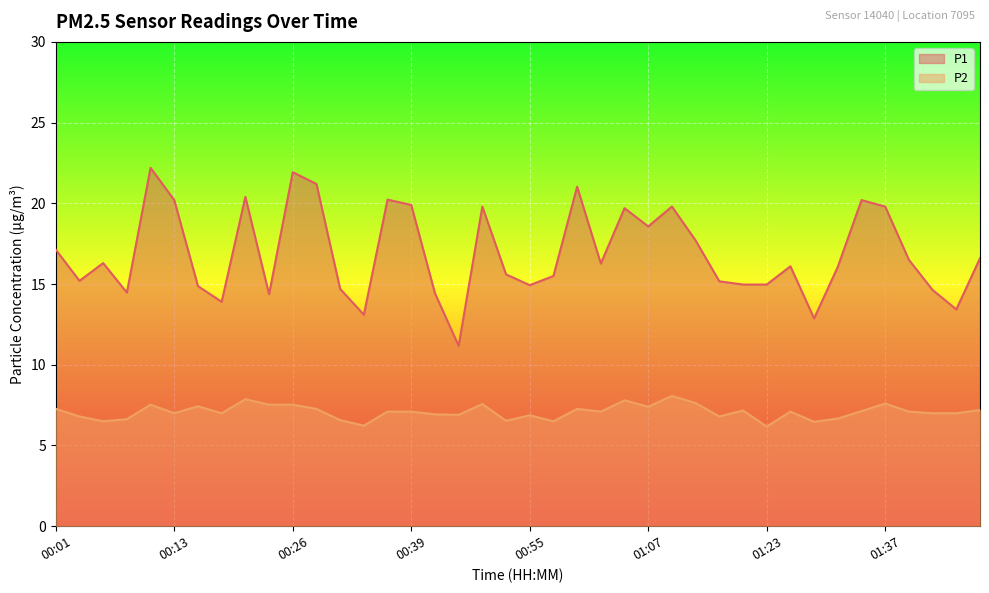

What is the spread (max minus min) of values at 00:31?

8.1